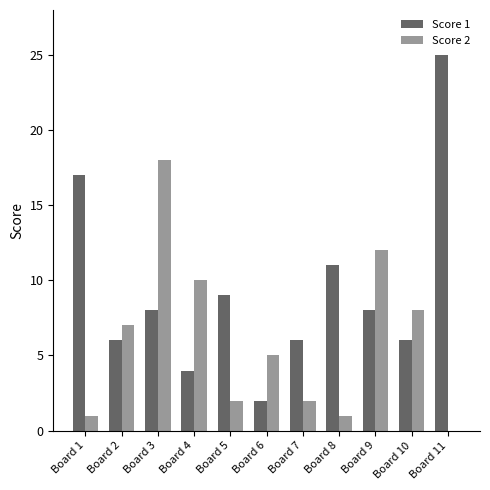

Which series has the largest range (max minus min)?

Score 1